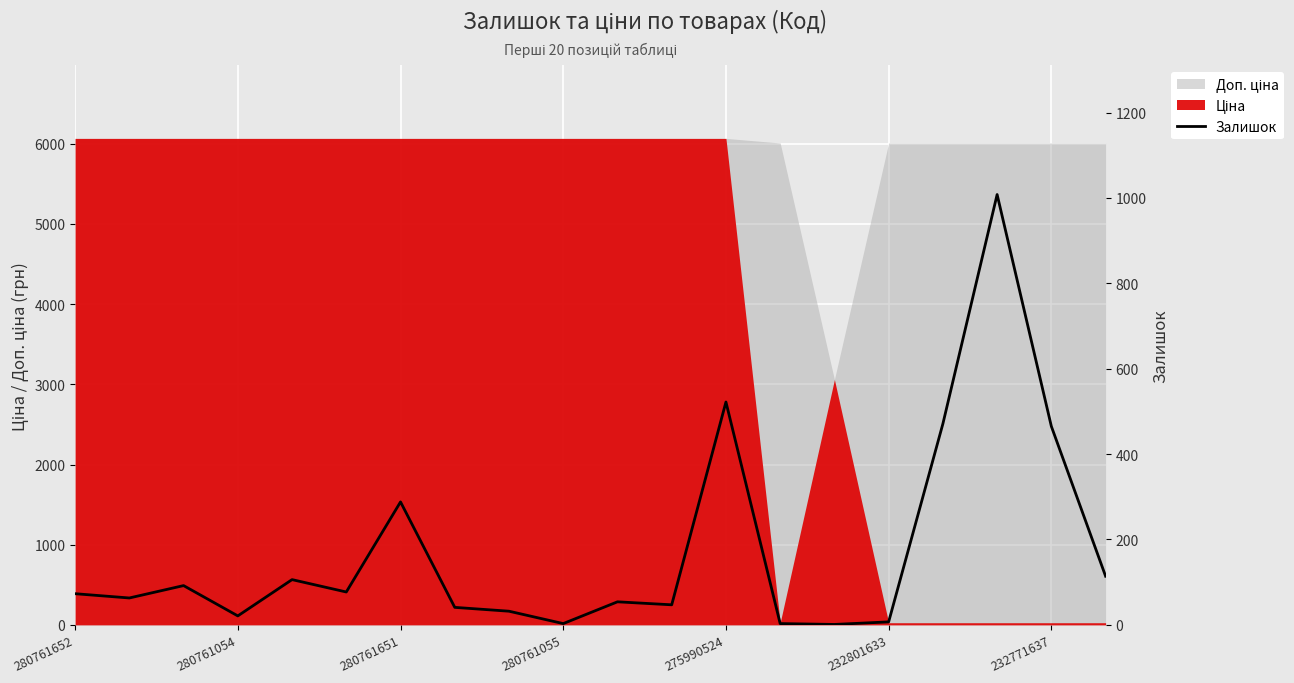

Reading right to left, list all the values displayed in this chart.

114	465	1008	471	7	1	3	522	47	54	3	32	41	288	77	106	21	92	63	73